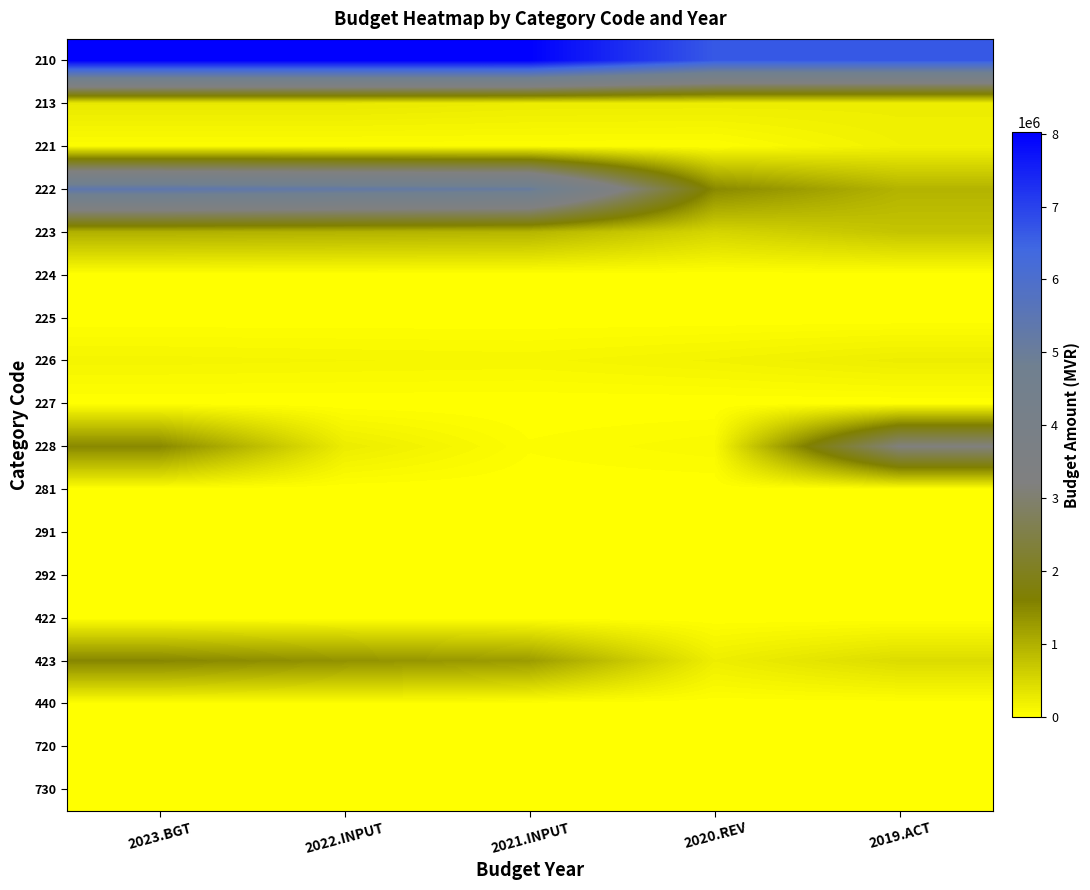

At which category is the sum across all series the highest?

2023.BGT